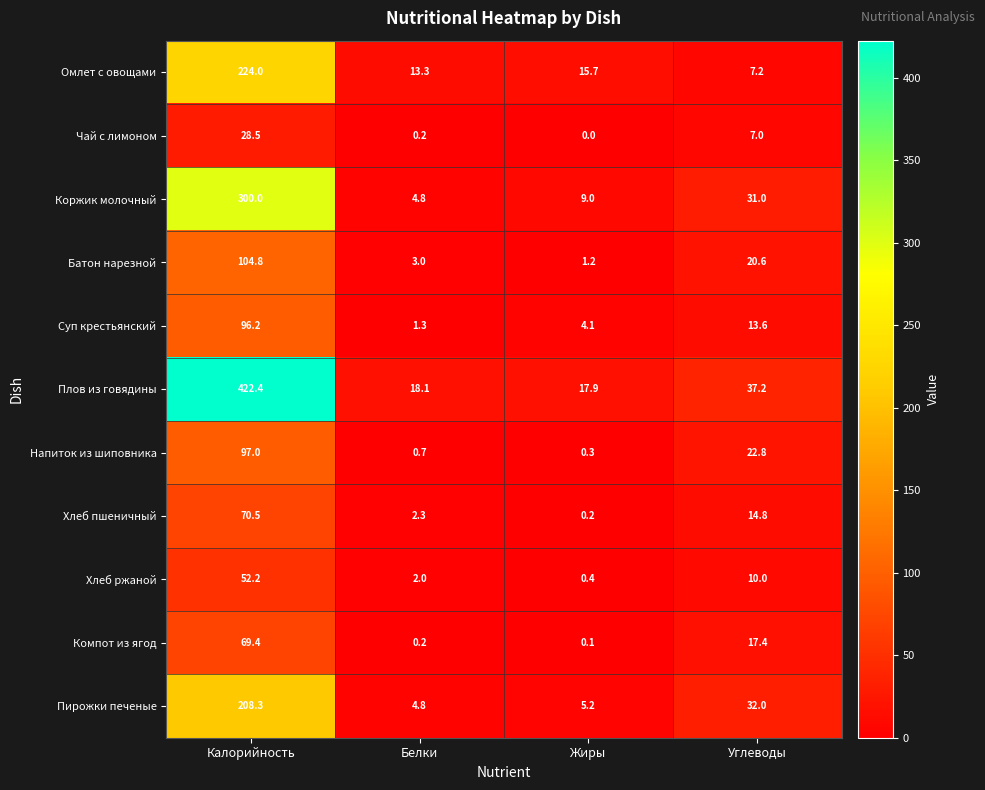

How many data points does each series have?

4